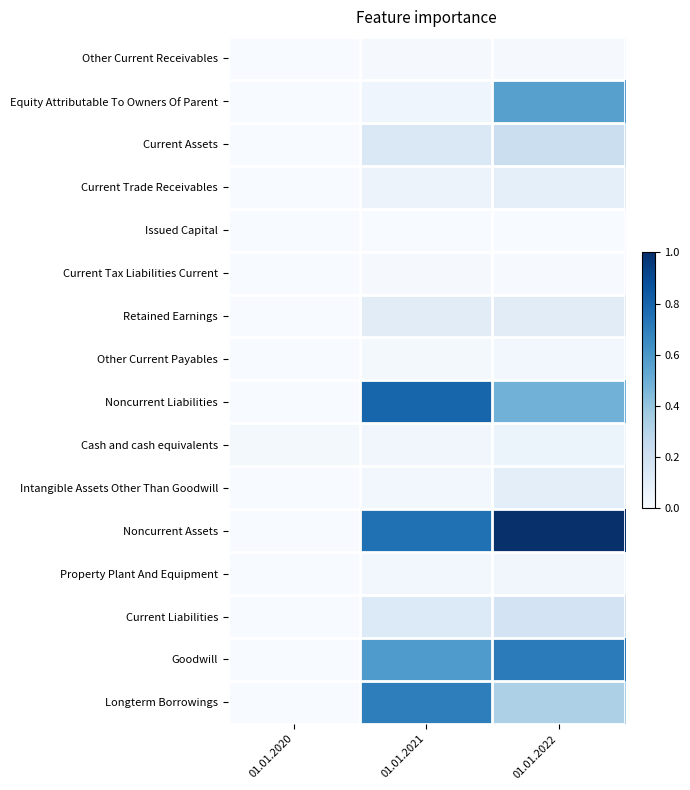

How many categories are shown in the chart?

3